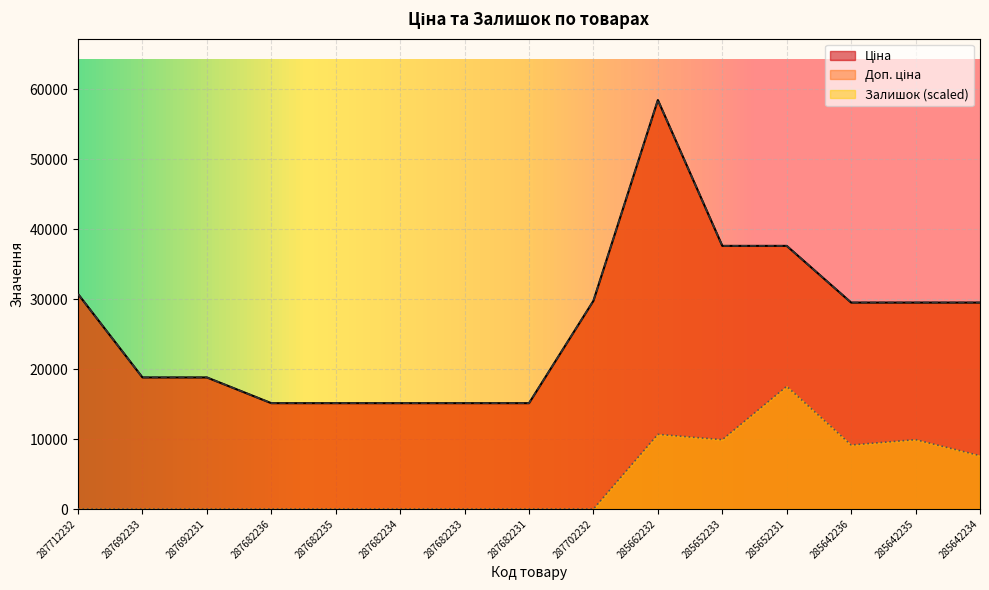

How many data points in Ціна are less than 29491?

7